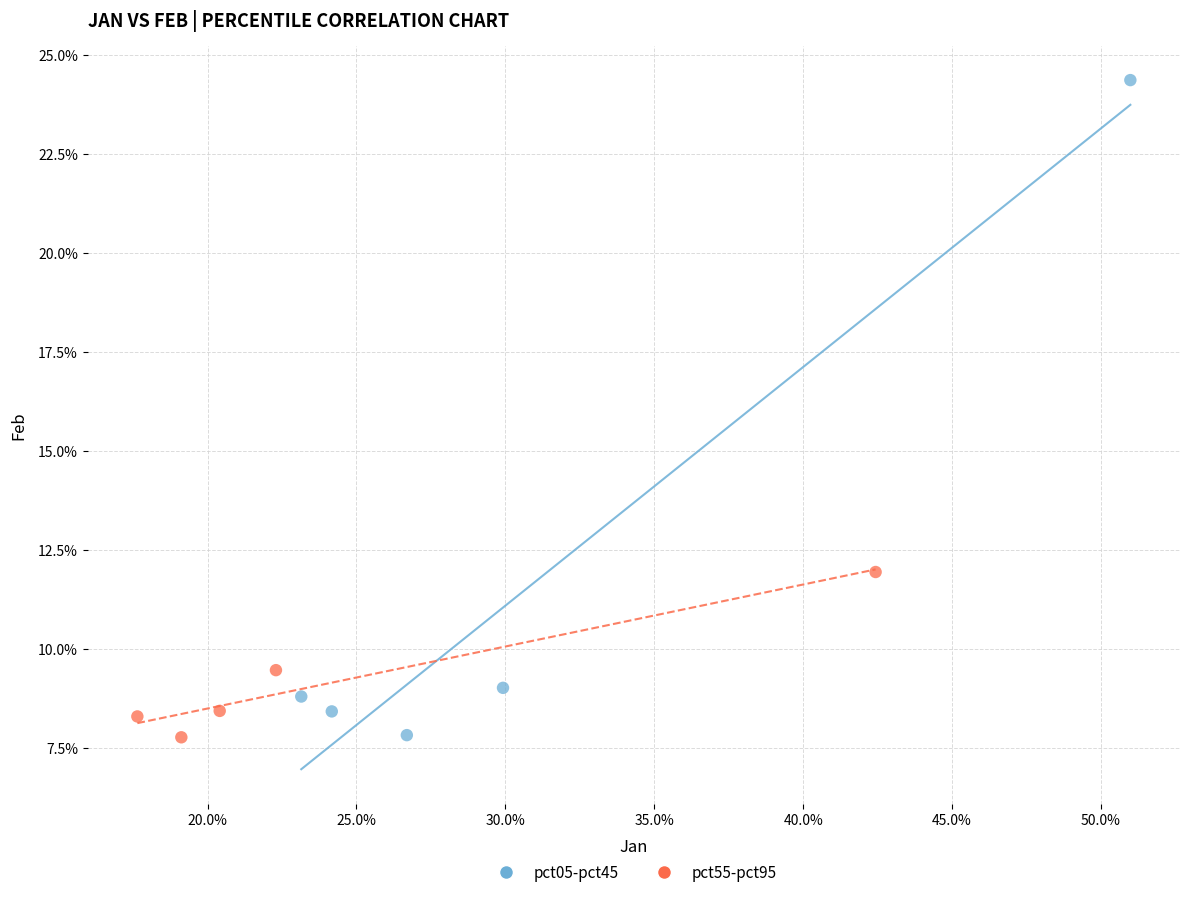

Which series has the widest spread of Y values?

pct05-pct45